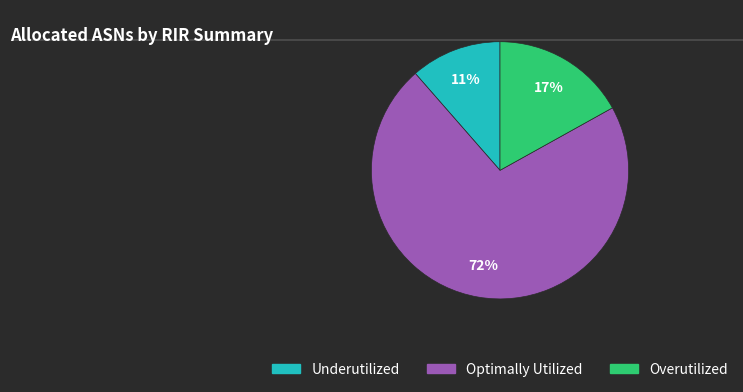

To the nearest percent, what is the average slice percentage?

33%